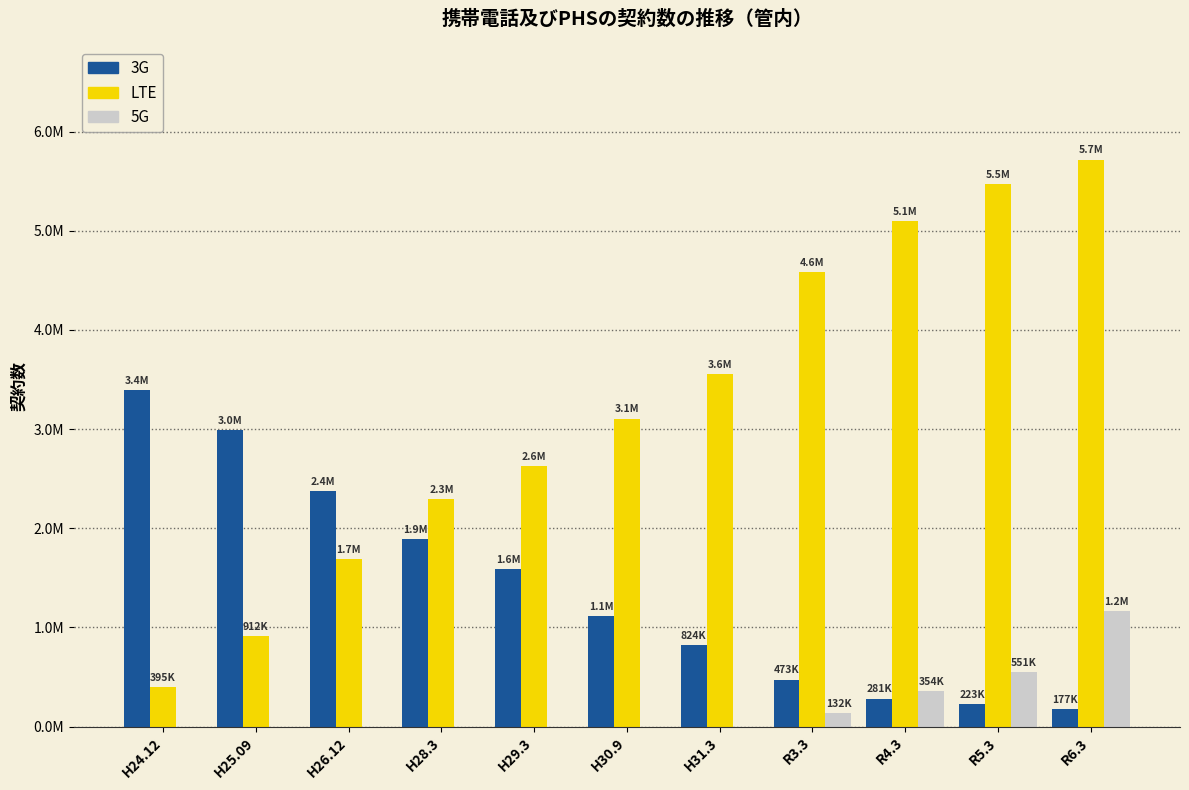

Which series has the largest range (max minus min)?

LTE